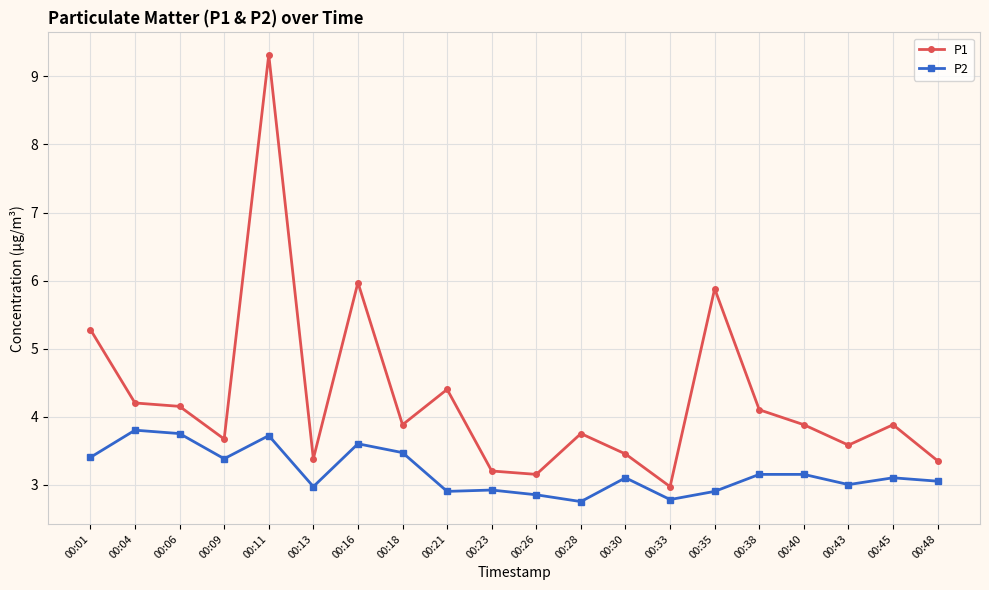

Between 00:06 and 00:16, which series saw the biggest shift?

P1